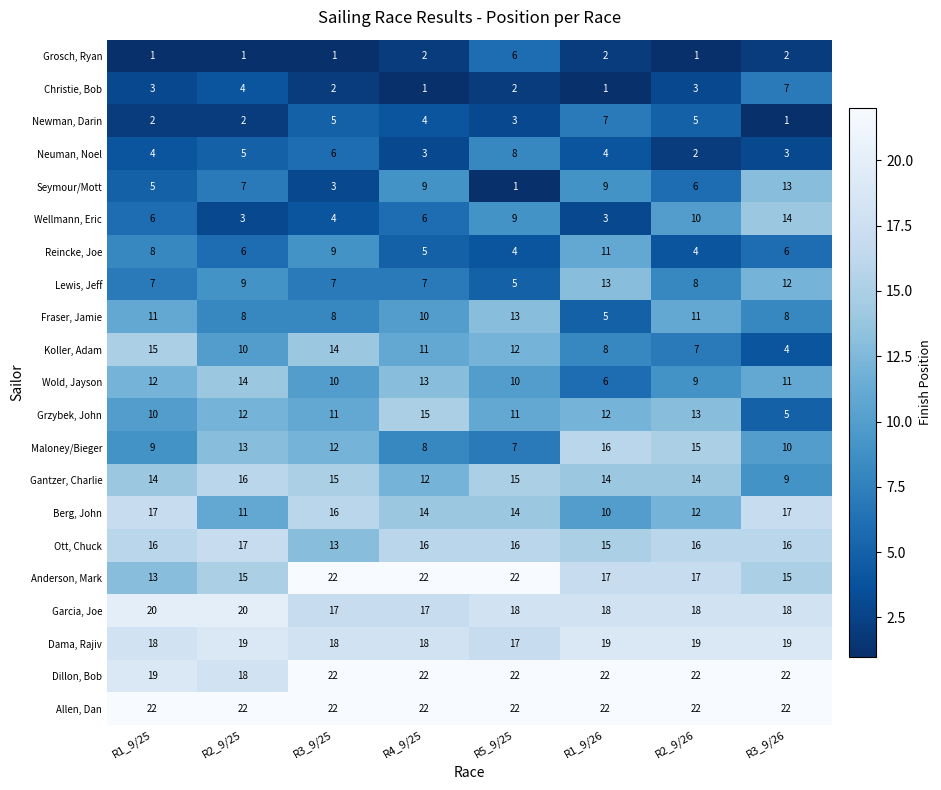

The value of Grzybek, John at R2_9/26 is 23. True or false?

False